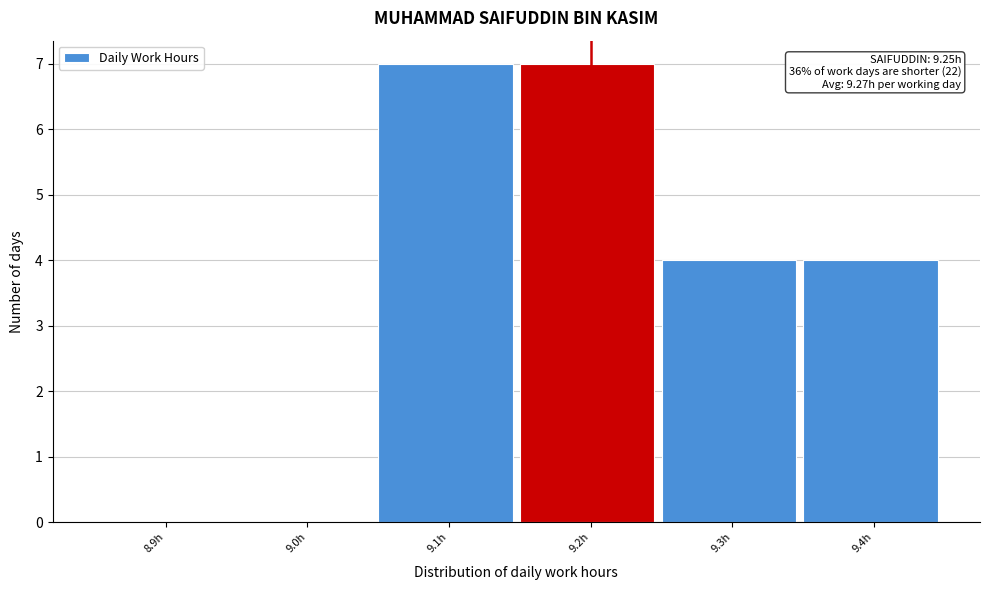

Reading right to left, what are all the values shown in this chart?

9.4h=4	9.3h=4	9.2h=7	9.1h=7	9.0h=0	8.9h=0